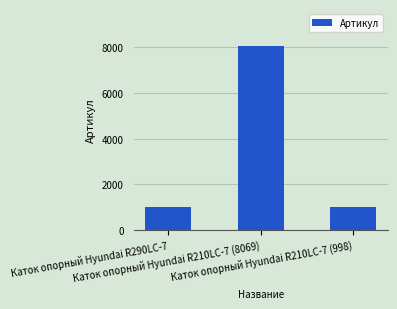

What is the greatest value displayed?

8069